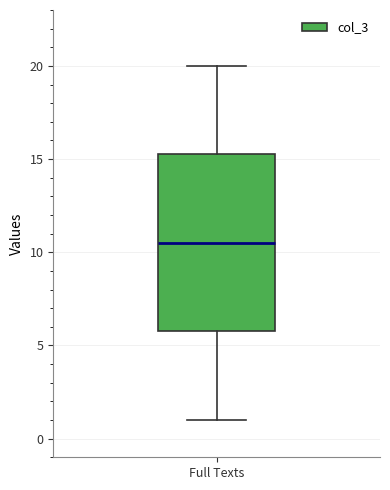

Transcribe this box plot: give where the median line is, the range the box spans, and where the two whiskers end, as read against the y-axis. The values are not printed on the chart, so give them approximately, as read against the axis.

median 10.5, box 6.0 to 15.5, whiskers 1.0 to 20.0